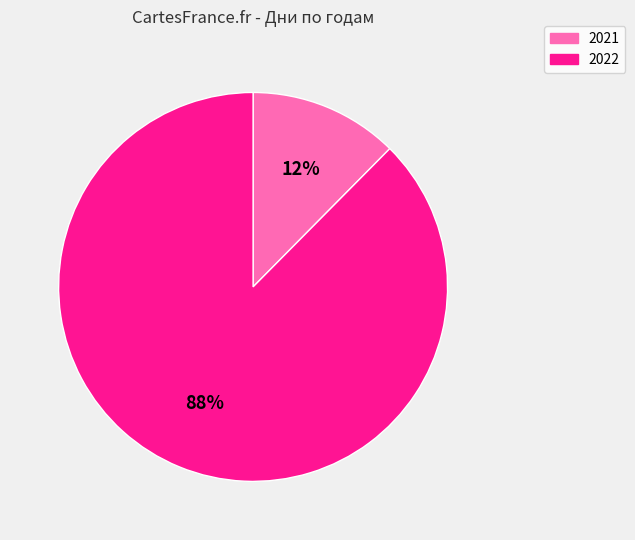

Does 2022 represent more than half of the total?

Yes